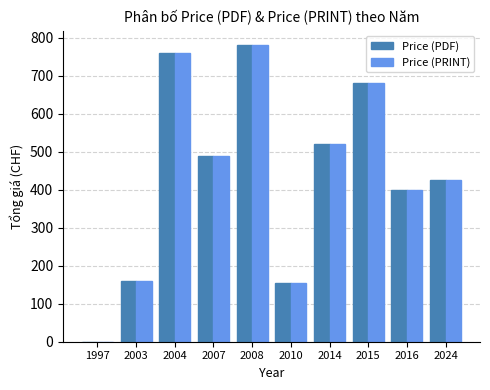

Is the value of Price (PDF) at 2014 greater than the value of Price (PRINT) at 1997?

Yes